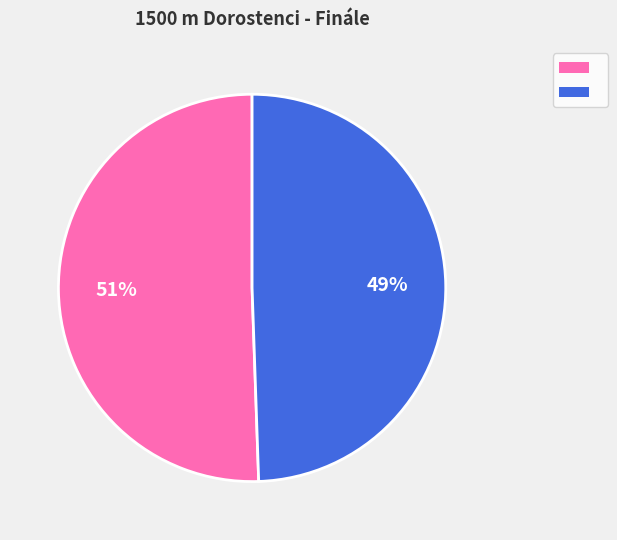

Is there a majority slice in this chart?

Yes